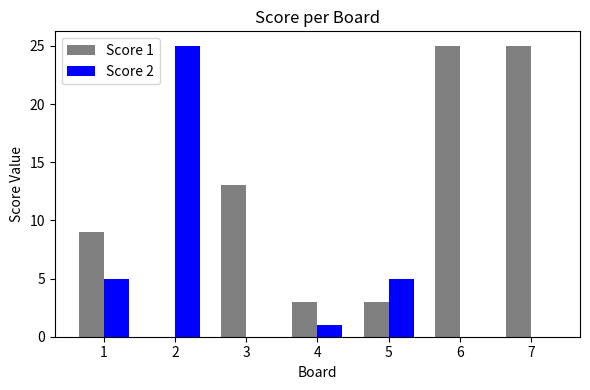

What is the greatest value displayed?

25